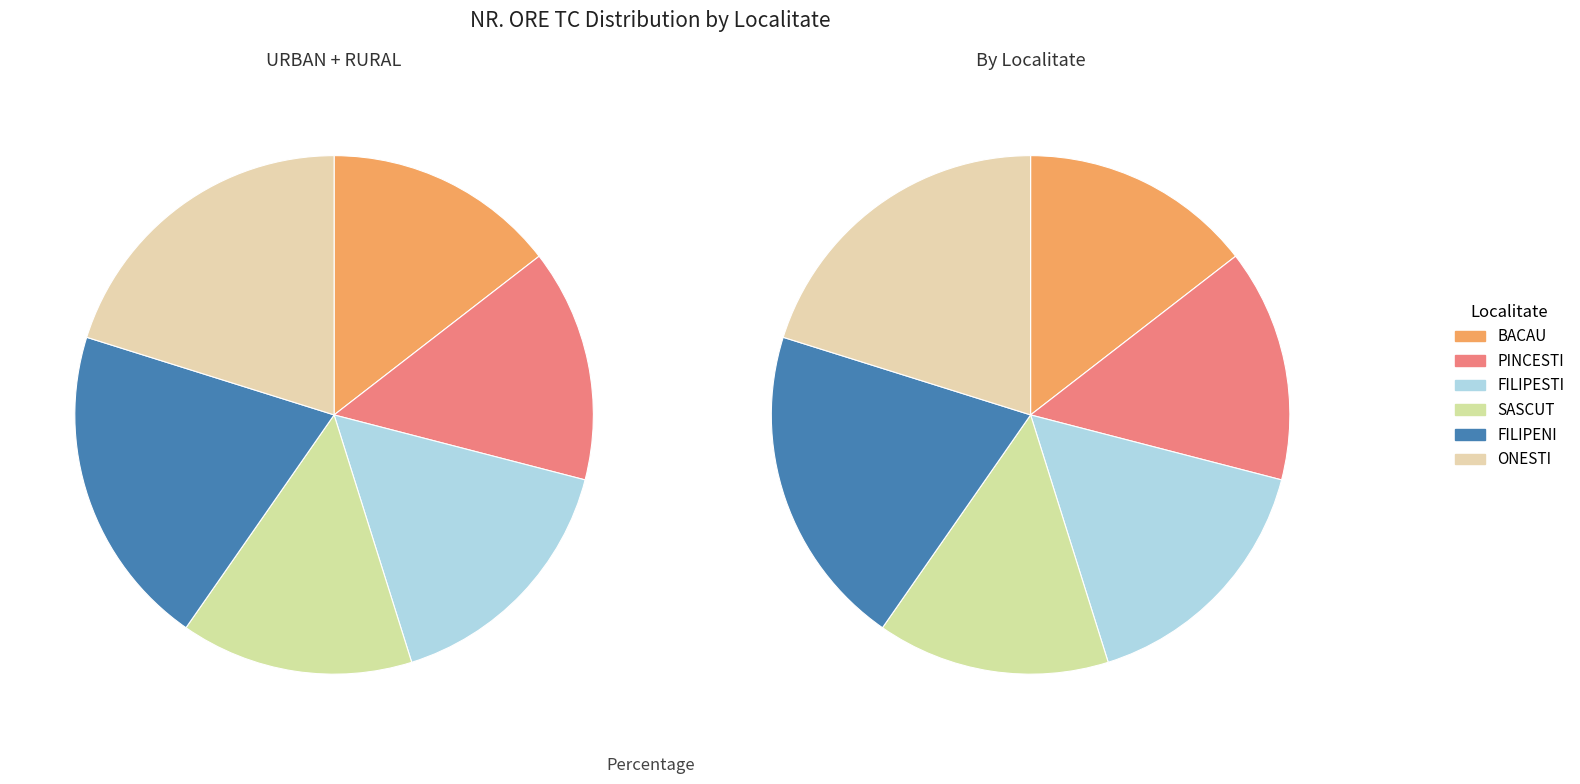

Rank the categories by value from highest to lowest.

FILIPENI, ONESTI, FILIPESTI, BACAU, PINCESTI, SASCUT